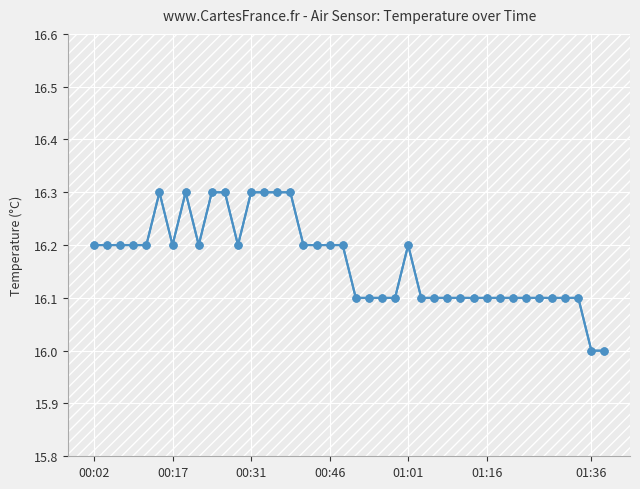

What is the sum of all values?

646.7